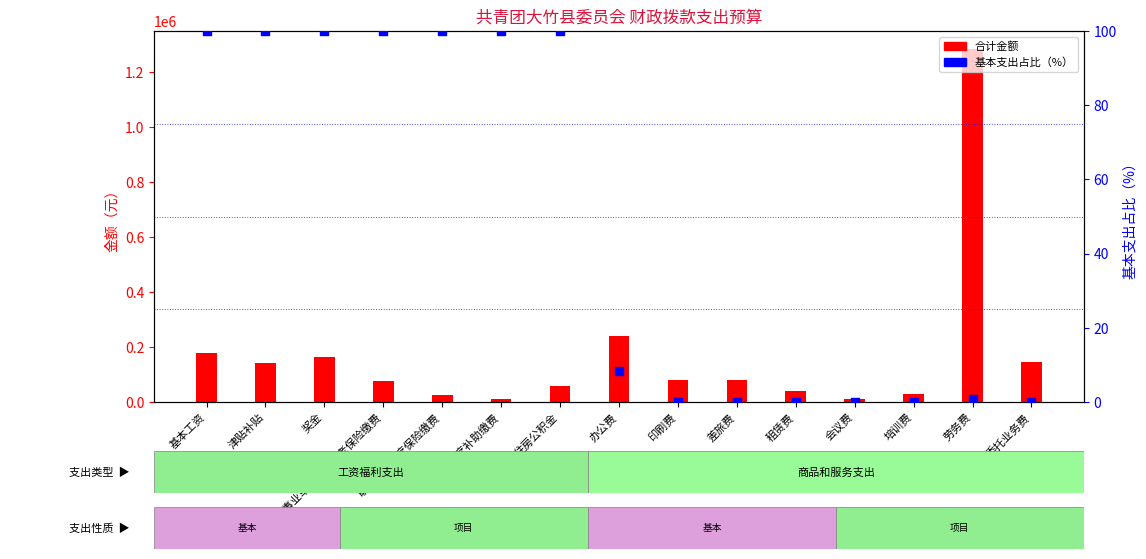

Is the value of 基本支出占比（%） at 机关事业单位基本养老保险缴费 greater than the value of 合计 at 委托业务费?

No